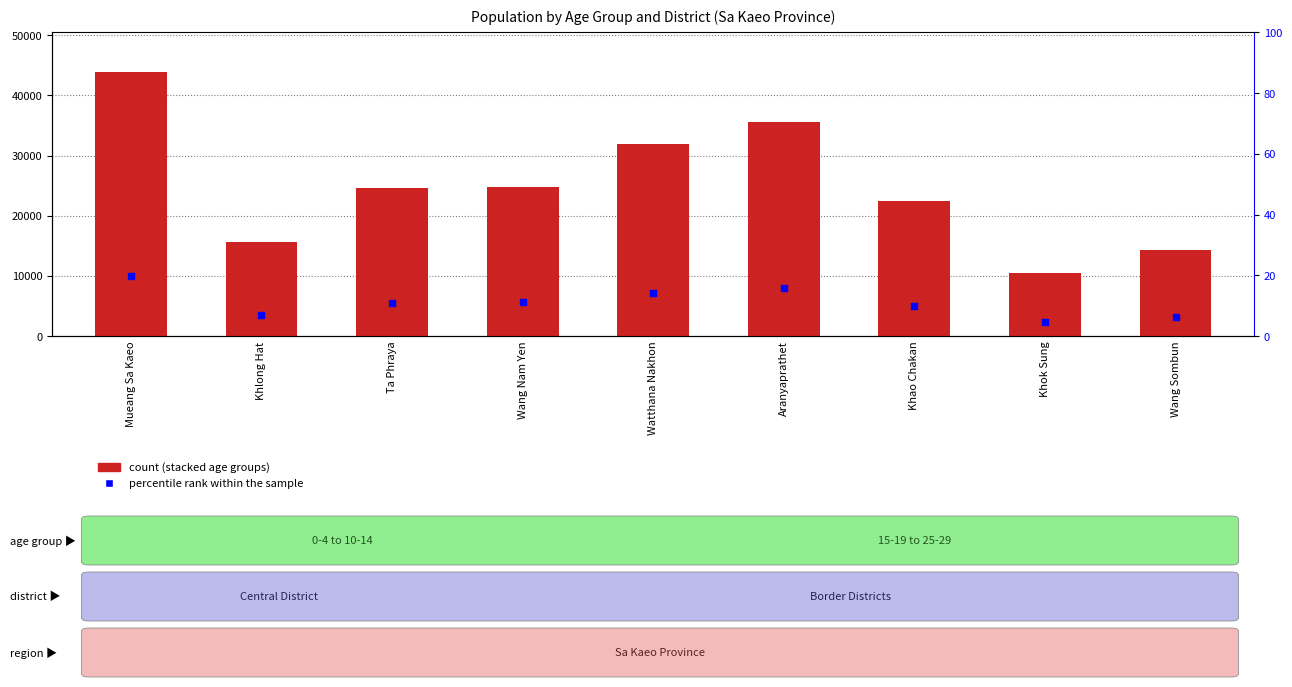

What is the change in value from Khlong Hat to Khao Chakan?

+3.0